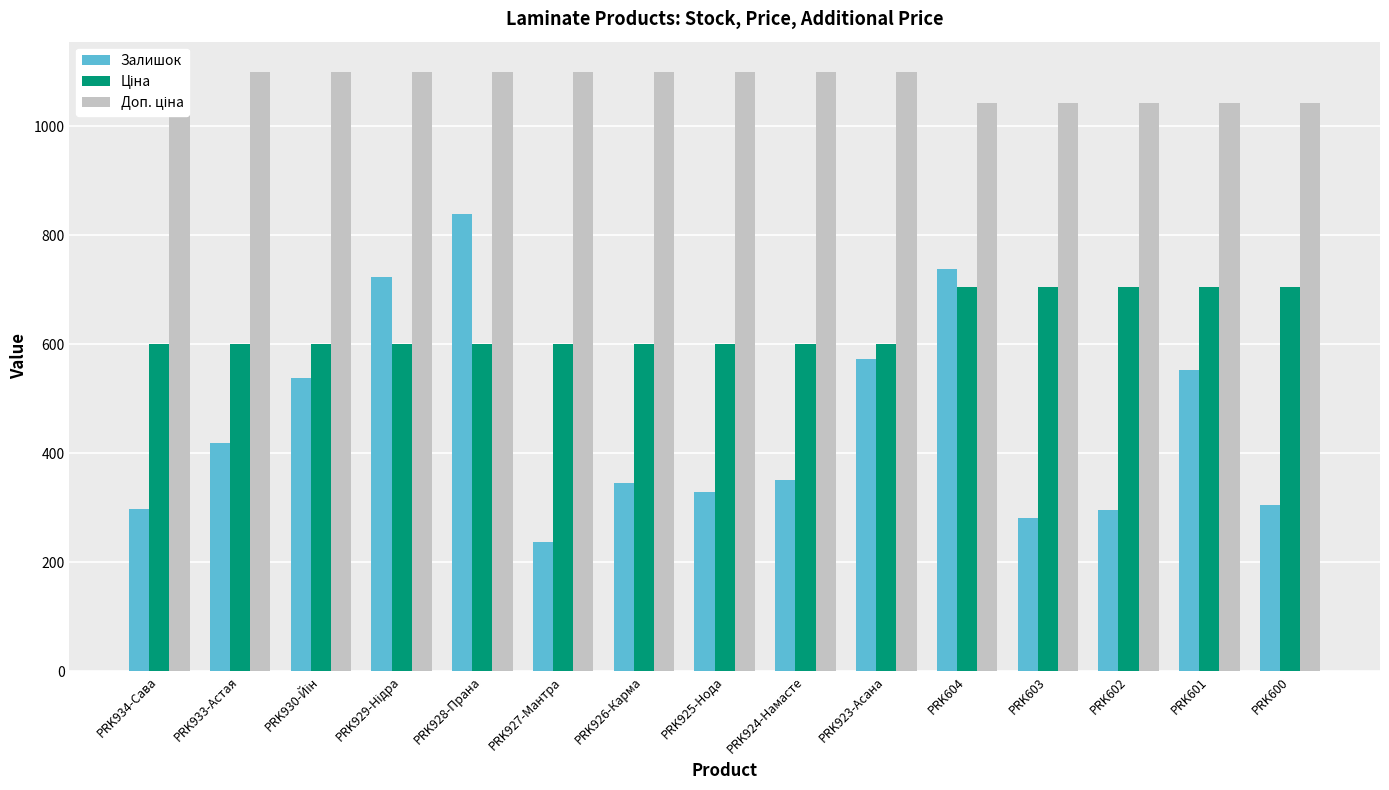

What is the sum of the Доп. ціна values at PRK927-Мантра and PRK929-Нідра?

2200.0